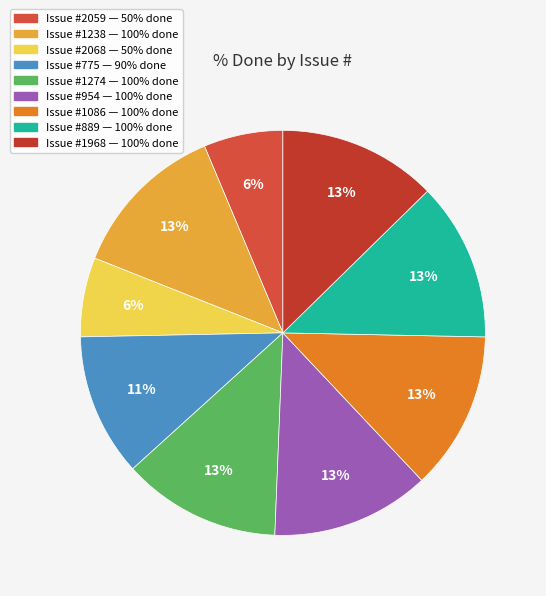

How many slices are in this pie chart?

9